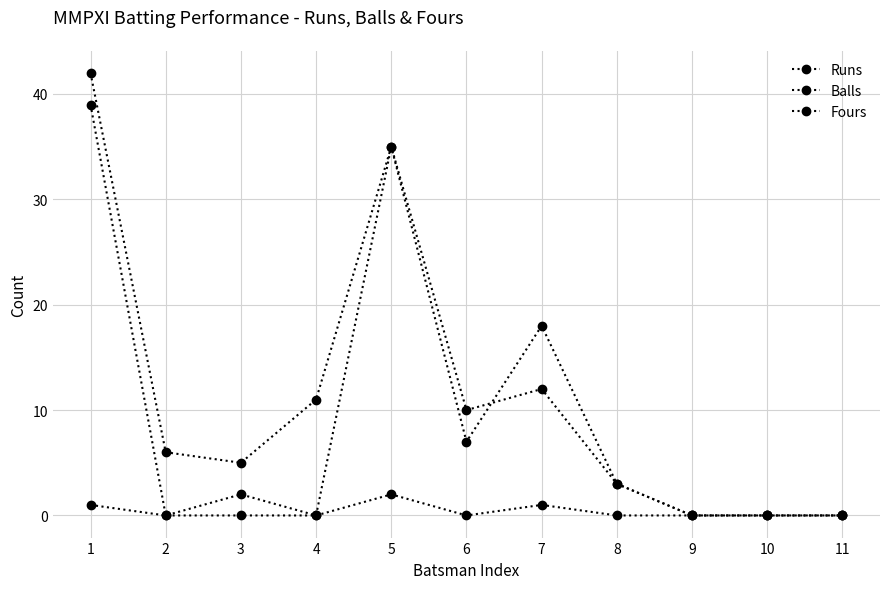

Reading right to left, transcribe all the data shown in this chart.

Runs: 0	0	0	3	18	7	35	0	2	0	39
Balls: 0	0	0	3	12	10	35	11	5	6	42
Fours: 0	0	0	0	1	0	2	0	0	0	1